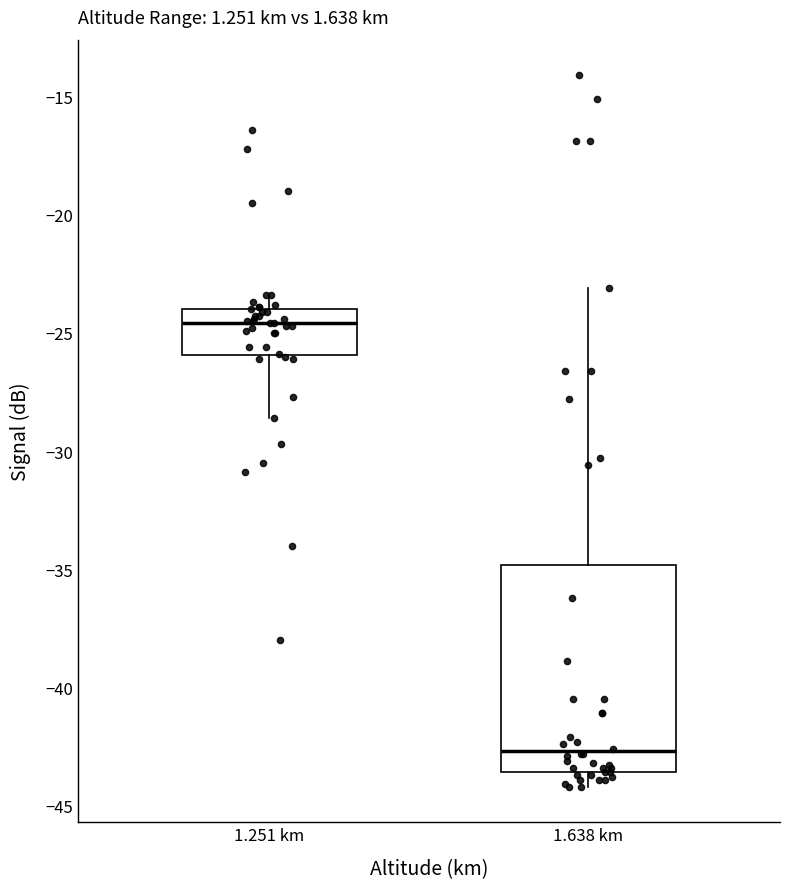

Comparing the boxes themselves (not the whiskers), which one is the tallest?

1.638 km